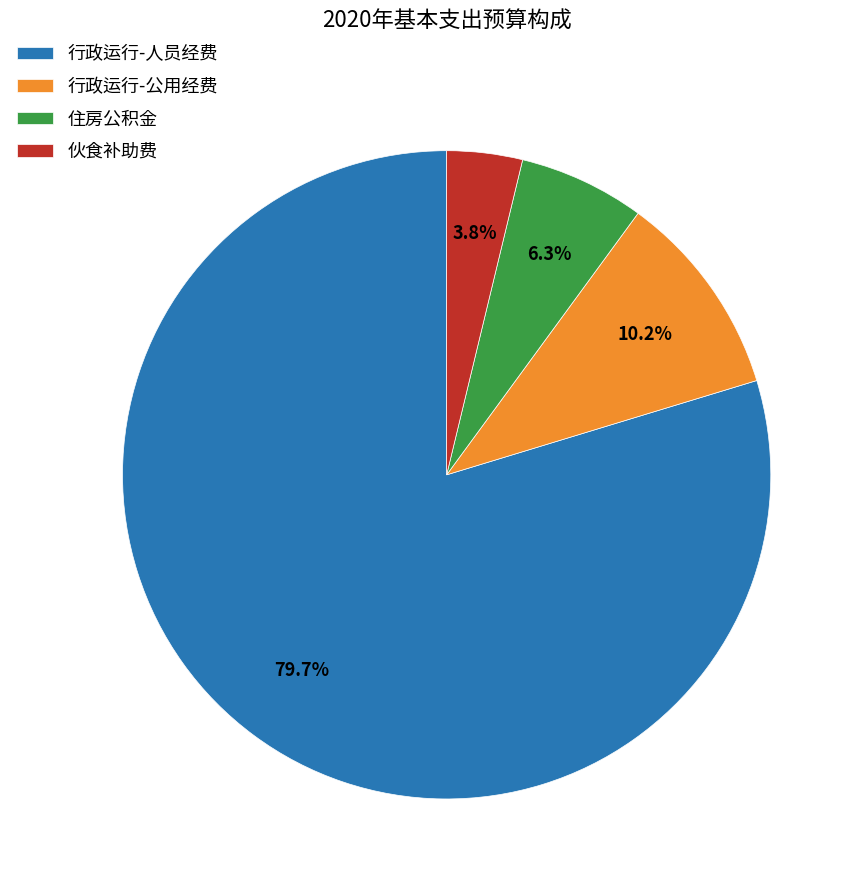

How many slices are in this pie chart?

4